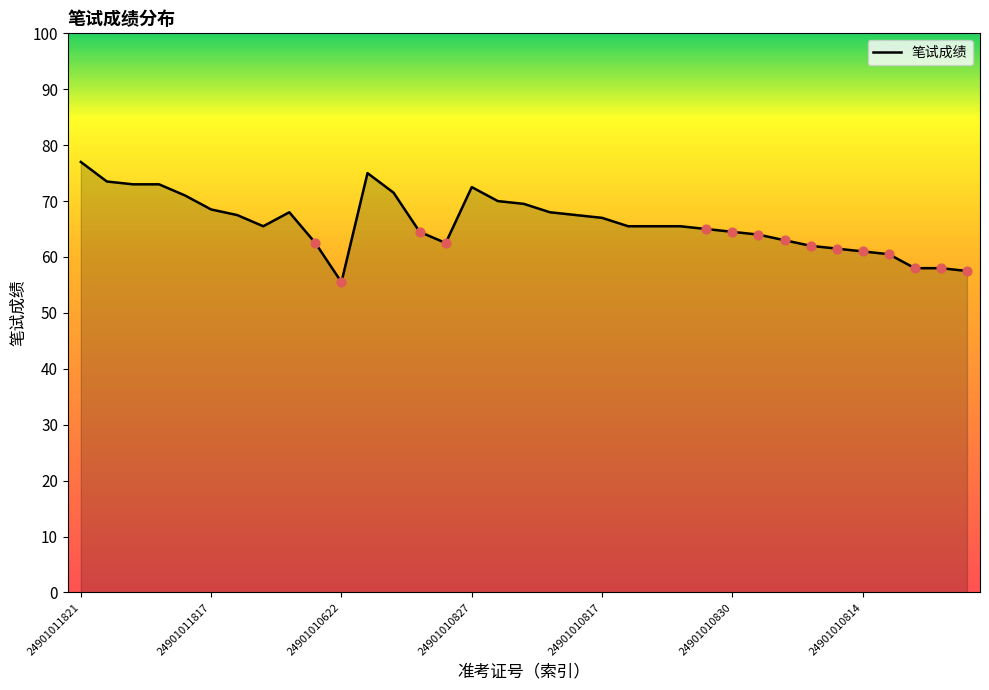

What is the minimum value shown in the chart?

55.5